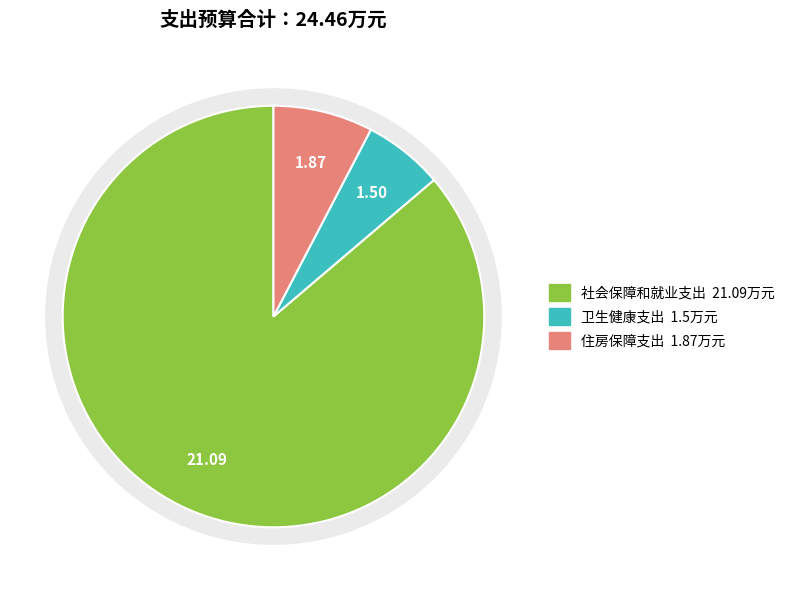

How many slices are in this pie chart?

3